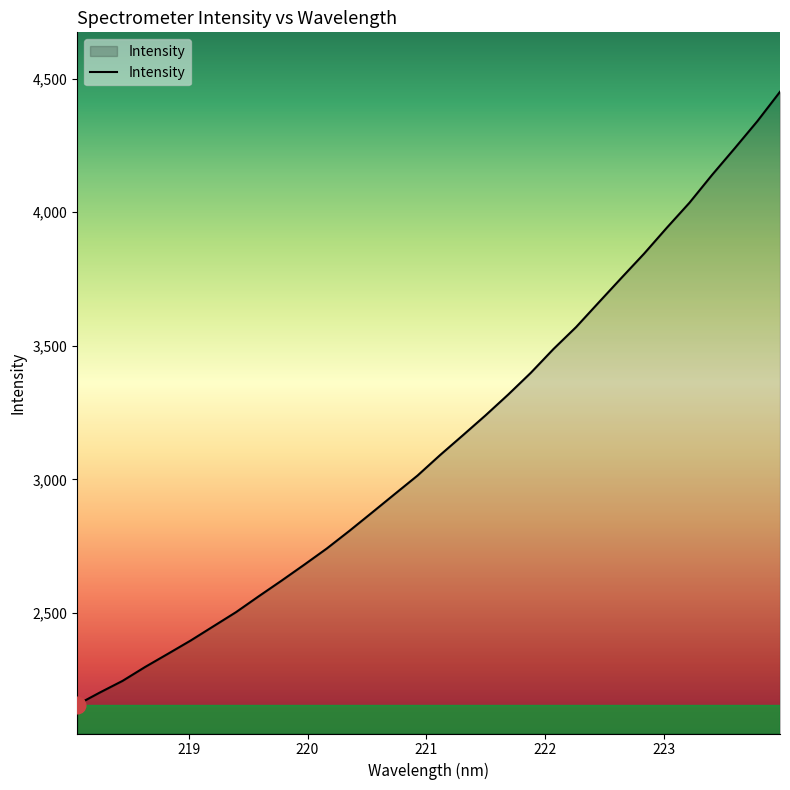

What is the sum of all values?

100526.6